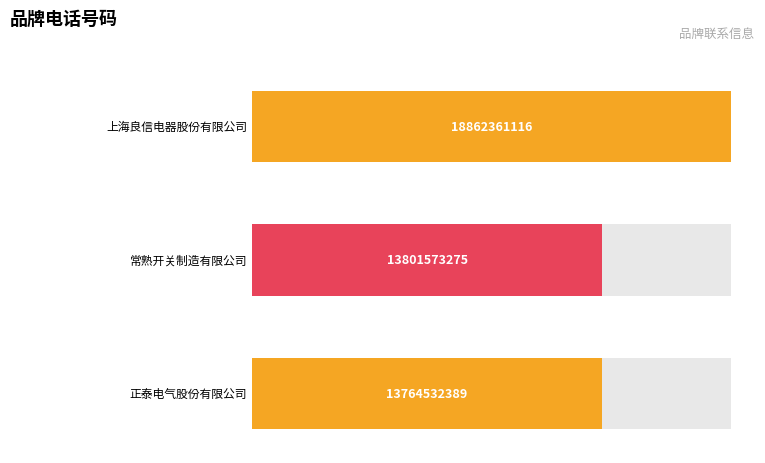

Reading right to left, list all the values displayed in this chart.

正泰电气股份有限公司=13764532389	常熟开关制造有限公司=13801573275	上海良信电器股份有限公司=18862361116